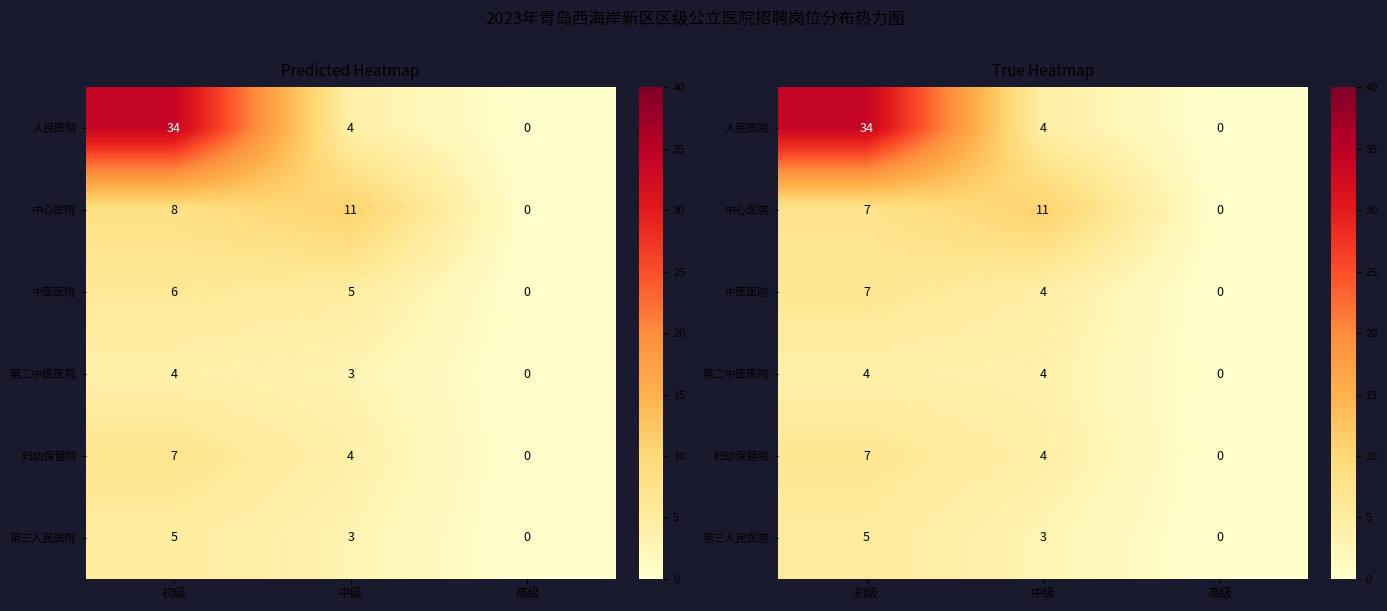

At 高级, list the series in order from smallest to largest.

人民医院, 中心医院, 中医医院, 第二中医医院, 妇幼保健院, 第三人民医院